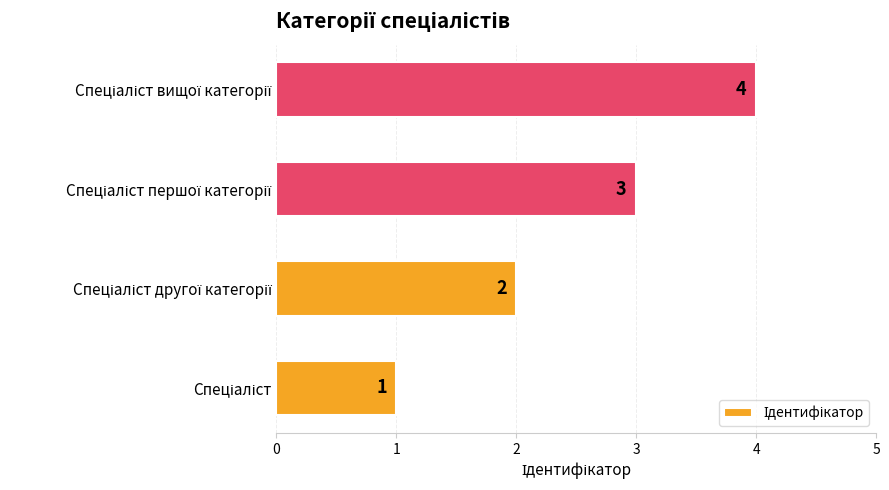

What is the maximum value shown in the chart?

4